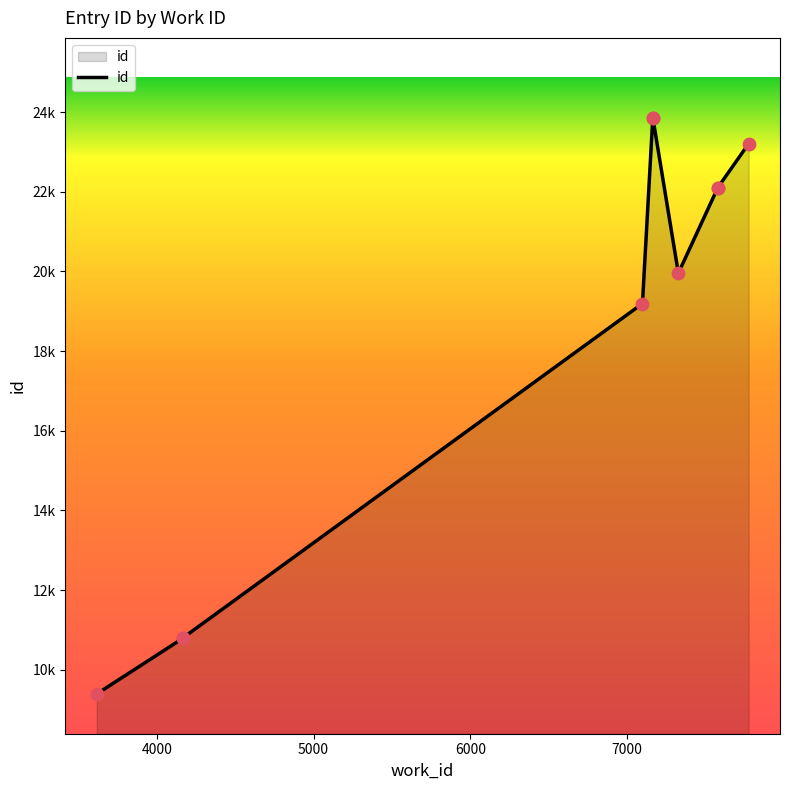

Approximately how many times larger is the value at 7576 compared to 7774?

1.0